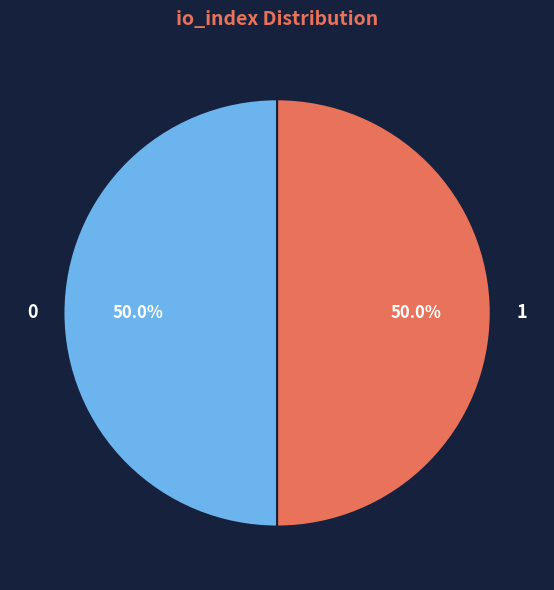

Approximately how many times larger is the value at 1 compared to 0?

1.0